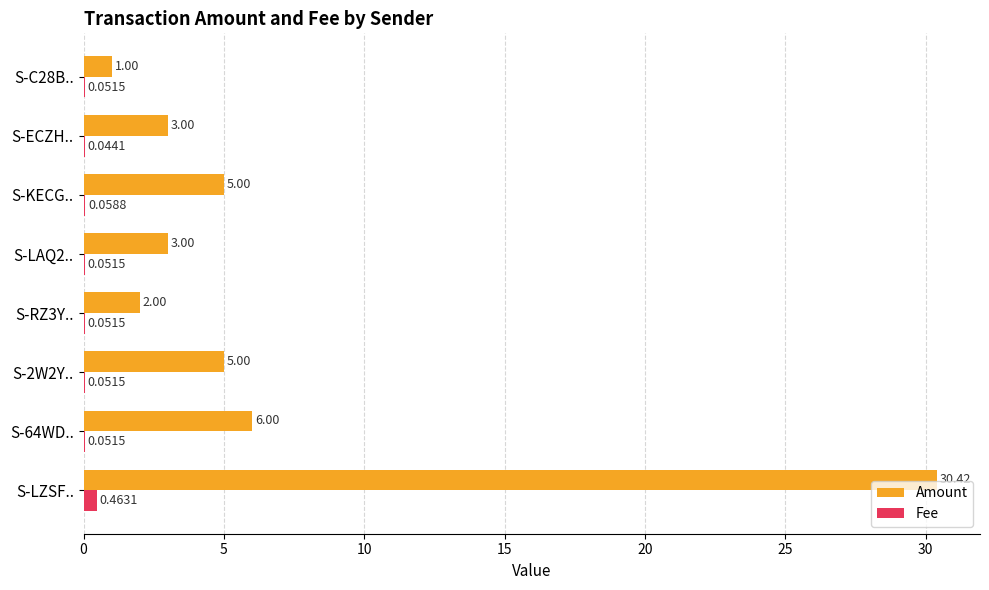

Which series changed the most between S-RZ3Y.. and S-C28B..?

Amount